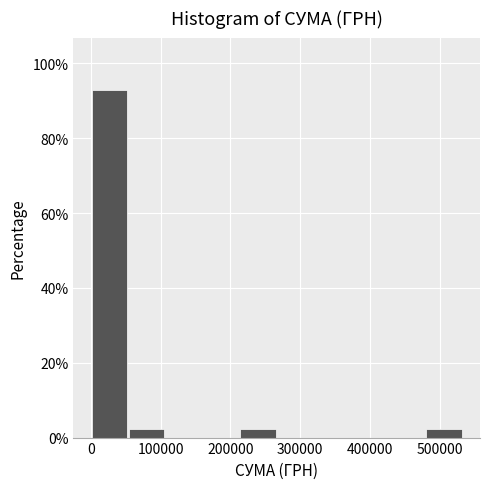

Over which range of the x-axis is the bar tallest?

0 to 50000